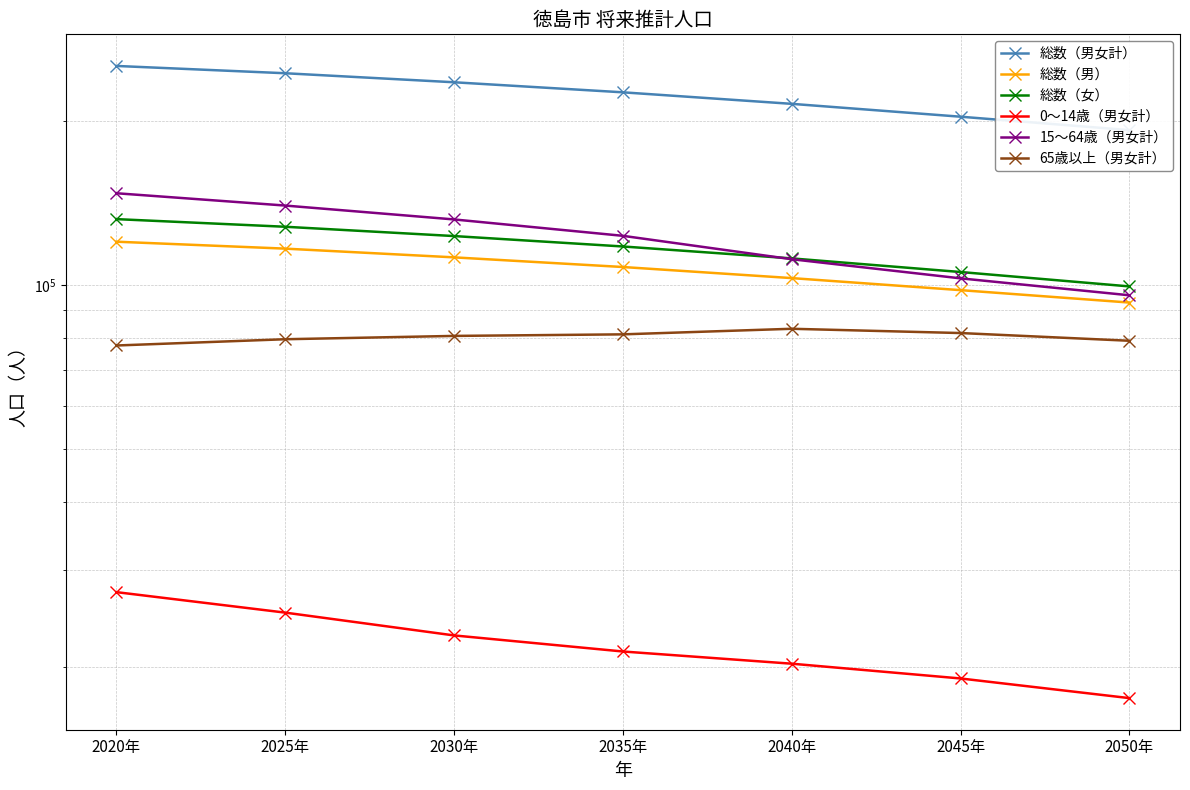

What is the label of the 5th point from the right?

2030年